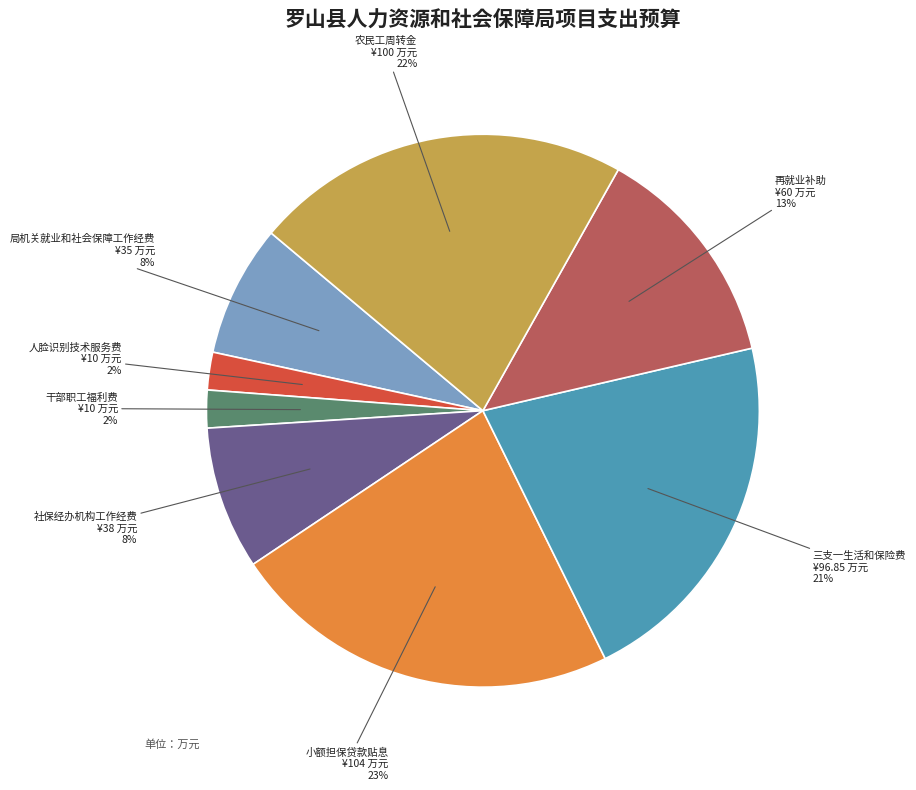

Is there any slice that represents more than half of the pie?

No